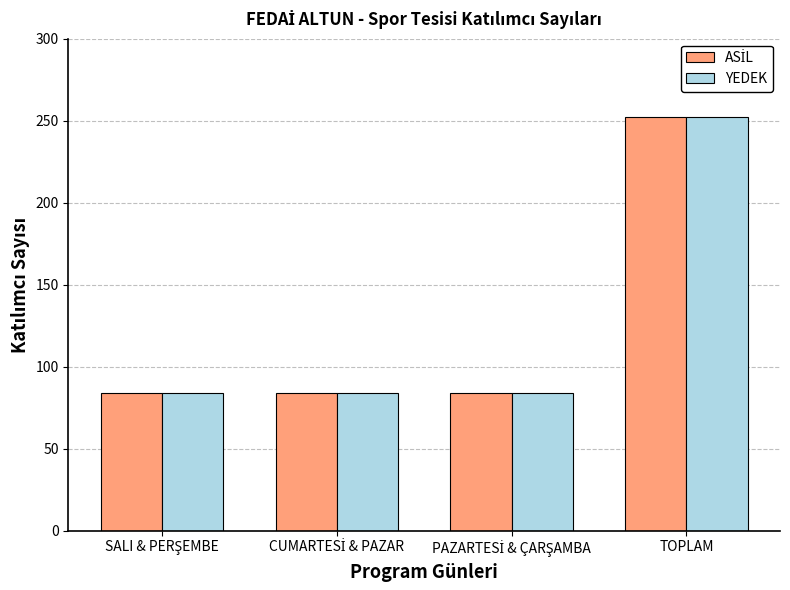

What is the difference between the maximum and second lowest values in the YEDEK series?

168